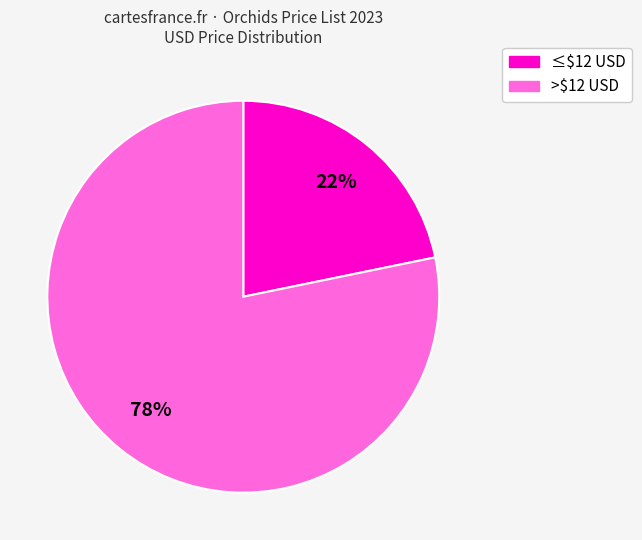

Does any single category account for the majority?

Yes